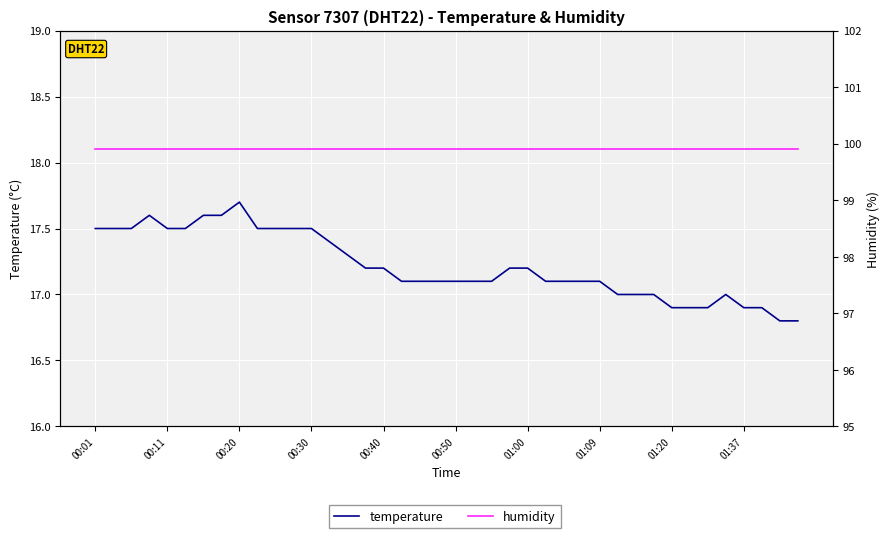

List the series in order of their overall mean, highest first.

humidity, temperature